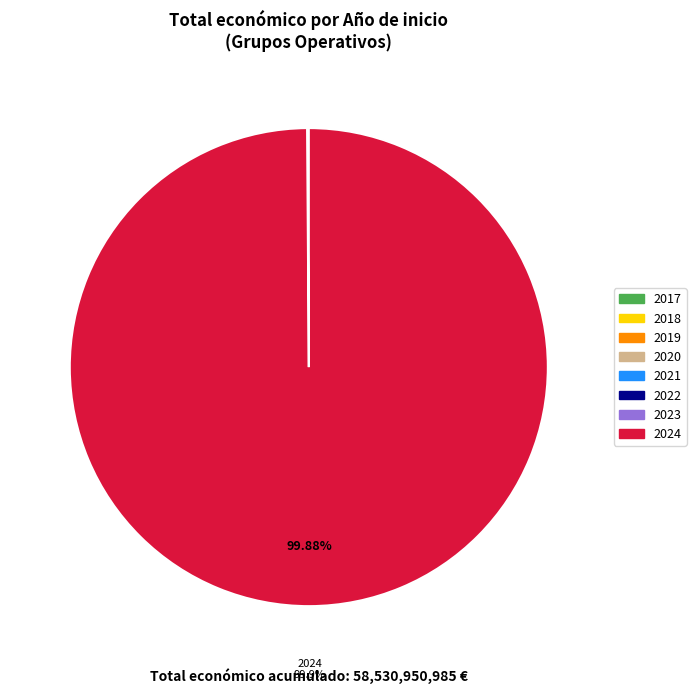

To the nearest percent, what percentage of the pie is 2024?

100%